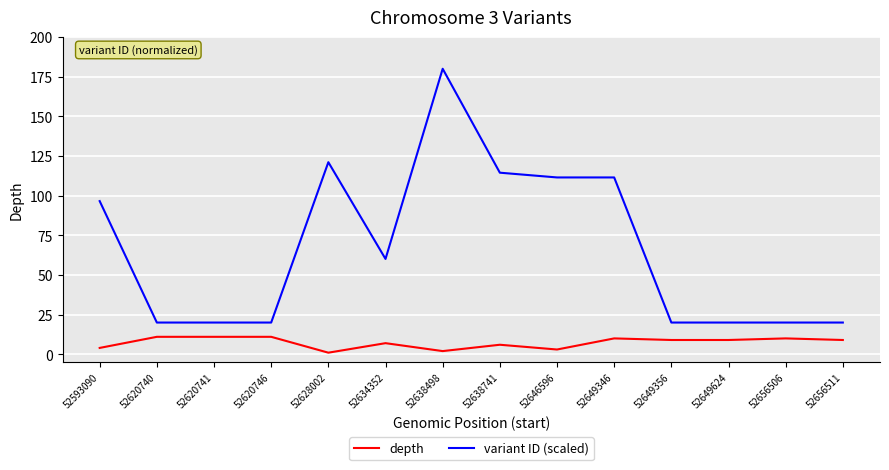

What is the maximum value for variant ID (scaled)?

180.0